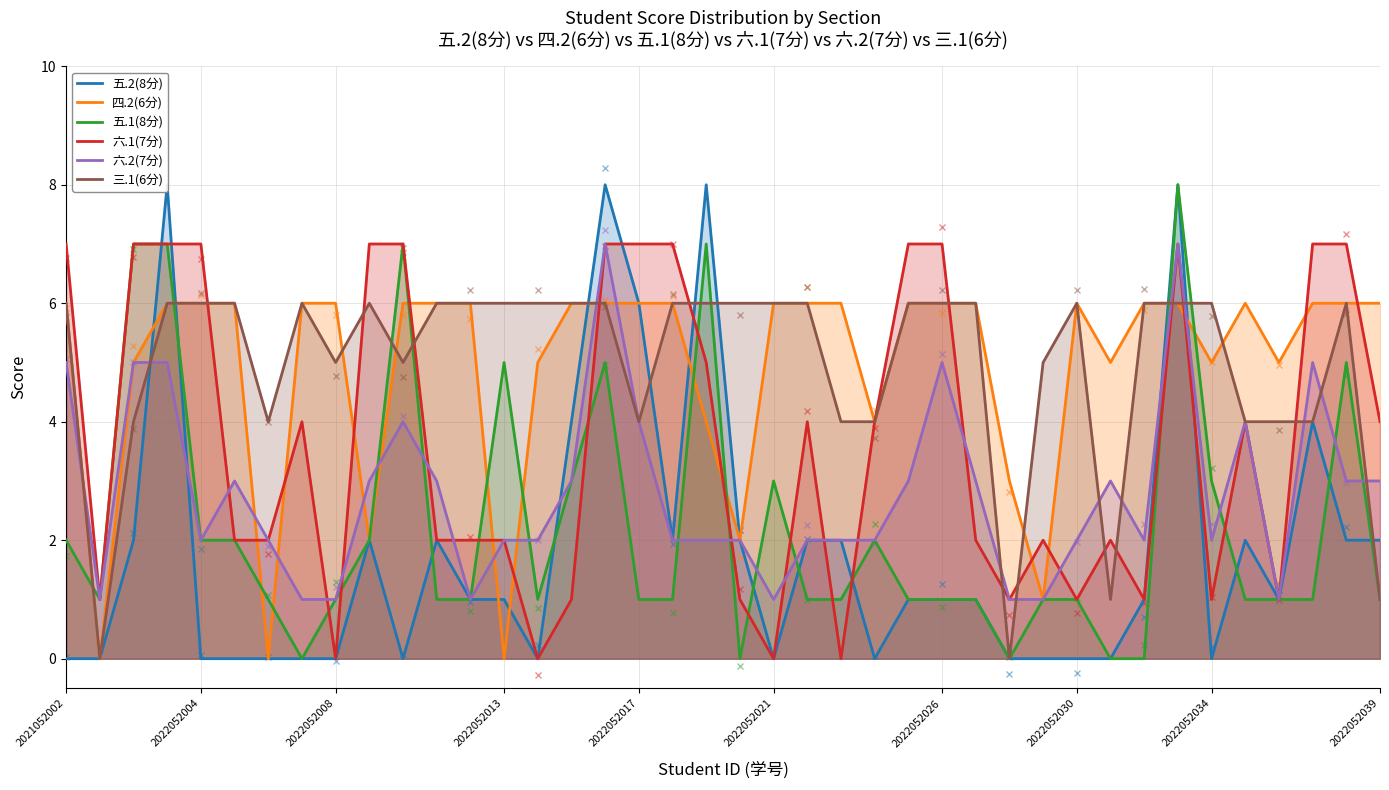

What are all the series names shown in the legend?

五.2(8分), 四.2(6分), 五.1(8分), 六.1(7分), 六.2(7分), 三.1(6分)